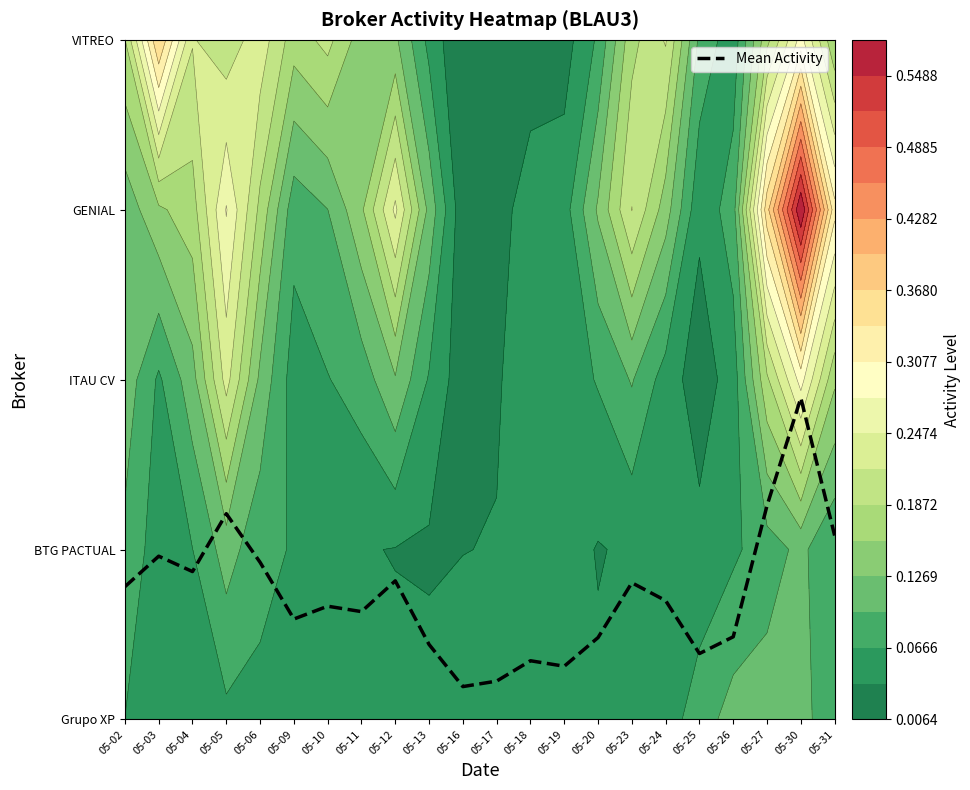

Rank the categories by value from highest to lowest.

05-30, 05-27, 05-05, 05-31, 05-03, 05-06, 05-04, 05-12, 05-23, 05-02, 05-24, 05-10, 05-11, 05-09, 05-26, 05-20, 05-13, 05-25, 05-18, 05-19, 05-17, 05-16